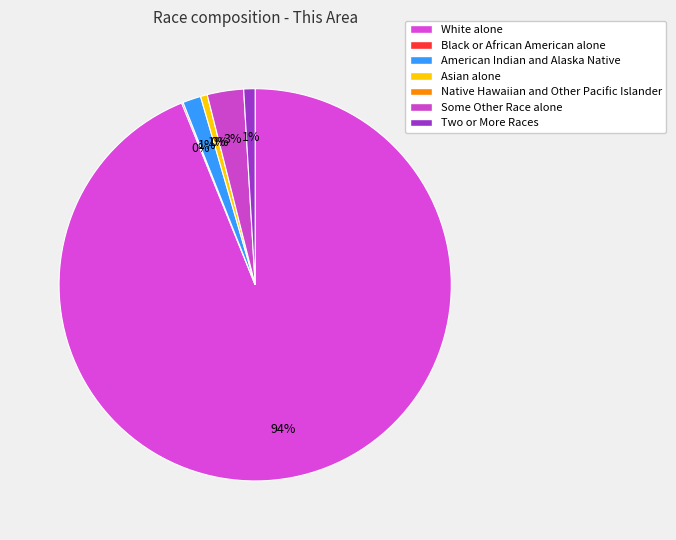

How many segments does this pie chart have?

7